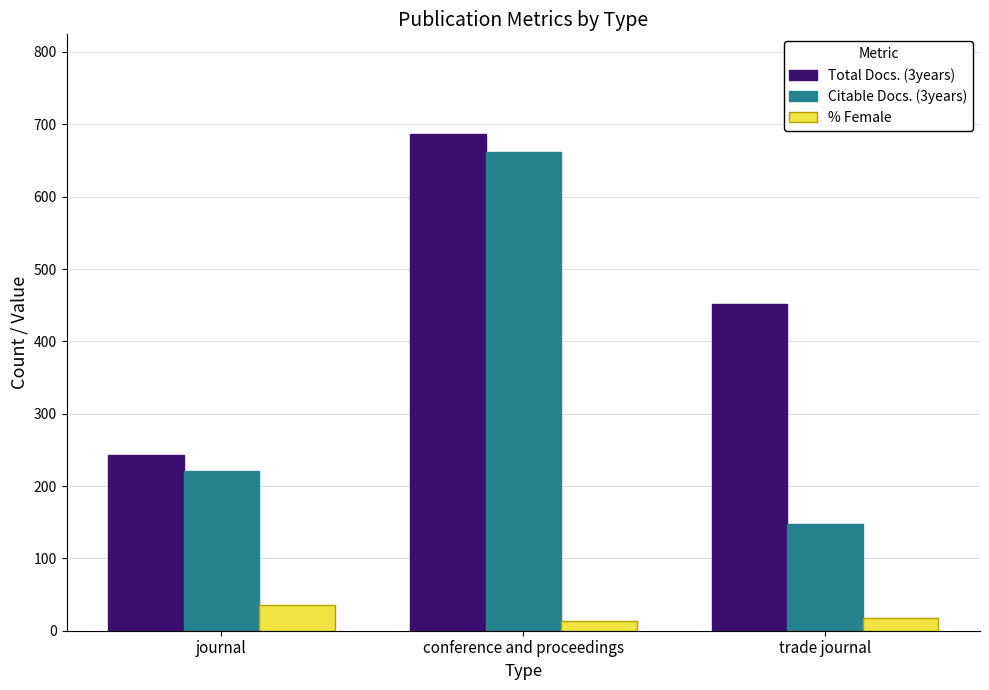

The value of Citable Docs. (3years) at journal is 221.0. True or false?

True